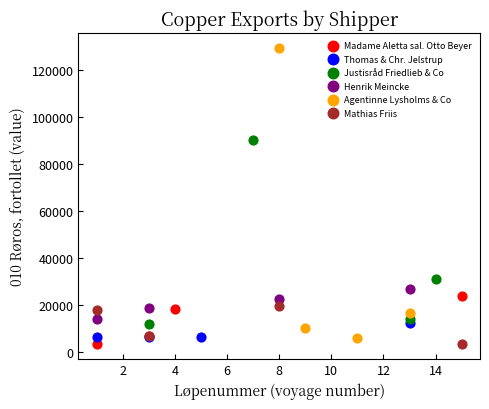

Which series has the largest Y range (max minus min)?

Agentinne Lysholms & Co